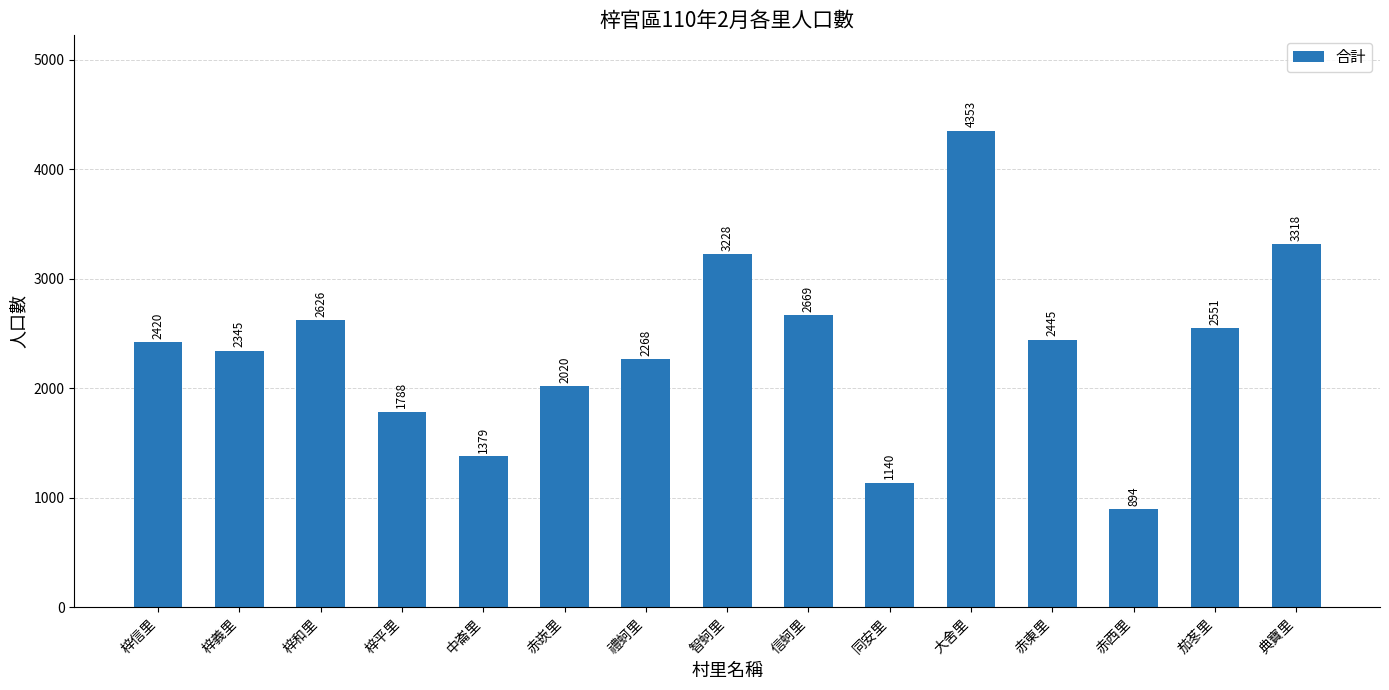

What is the label of the 1st bar from the left?

梓信里